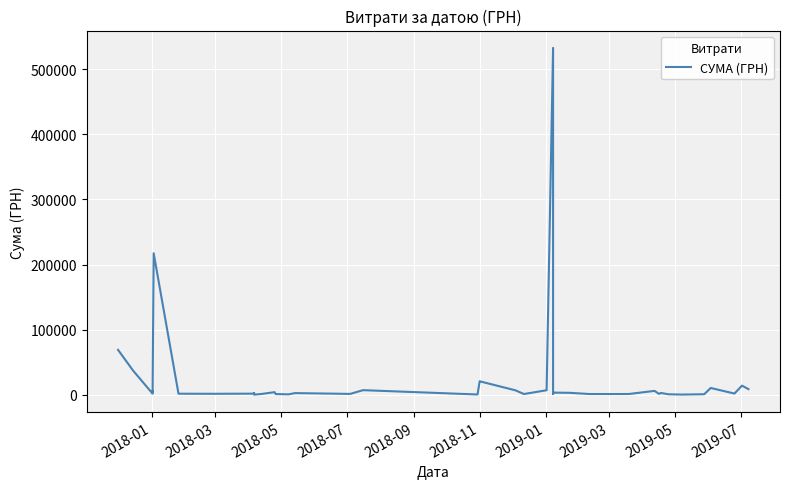

What position from the left is 2019-01?

7